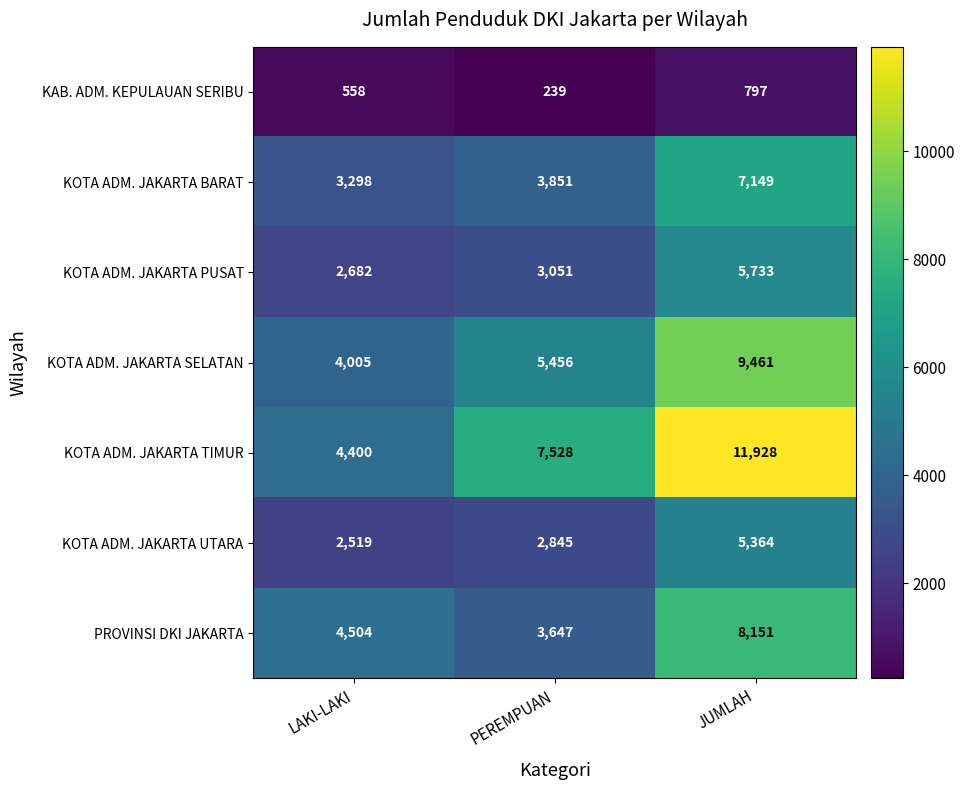

What is the sum of all KOTA ADM. JAKARTA SELATAN values?

18922